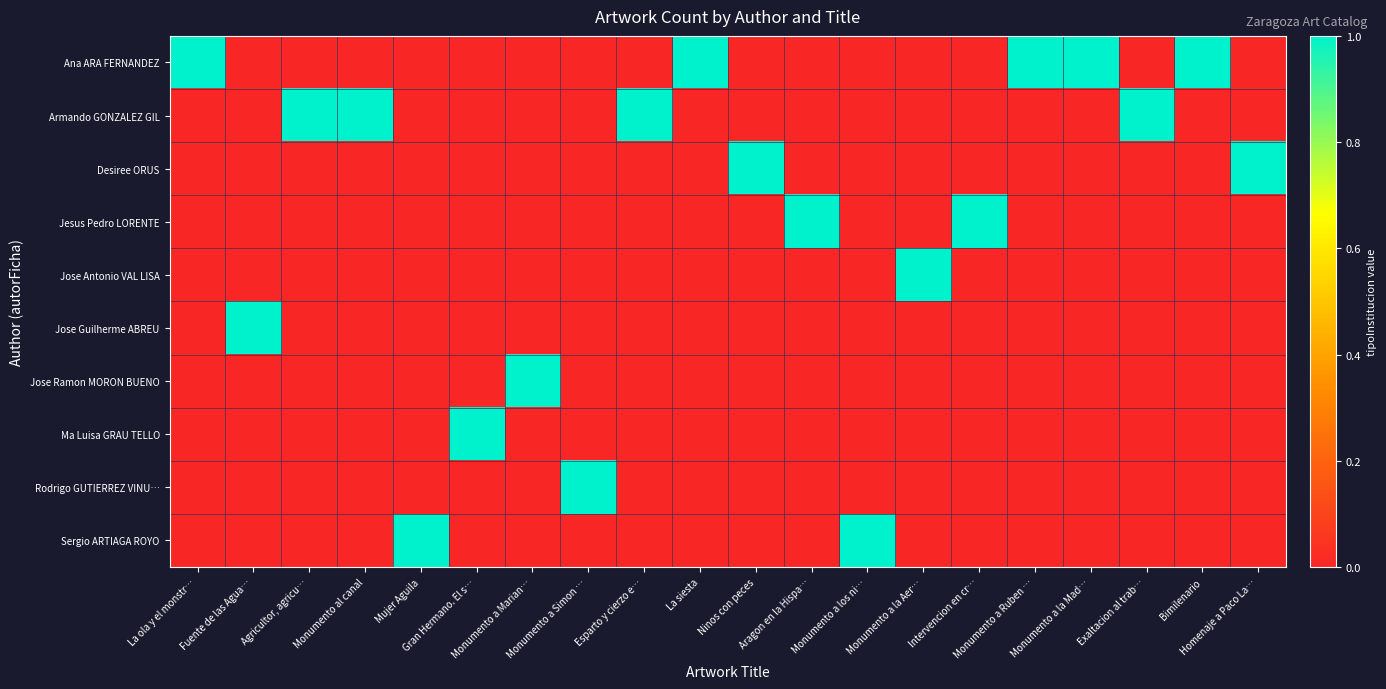

At which category is the sum across all series the highest?

La ola y el monstr…